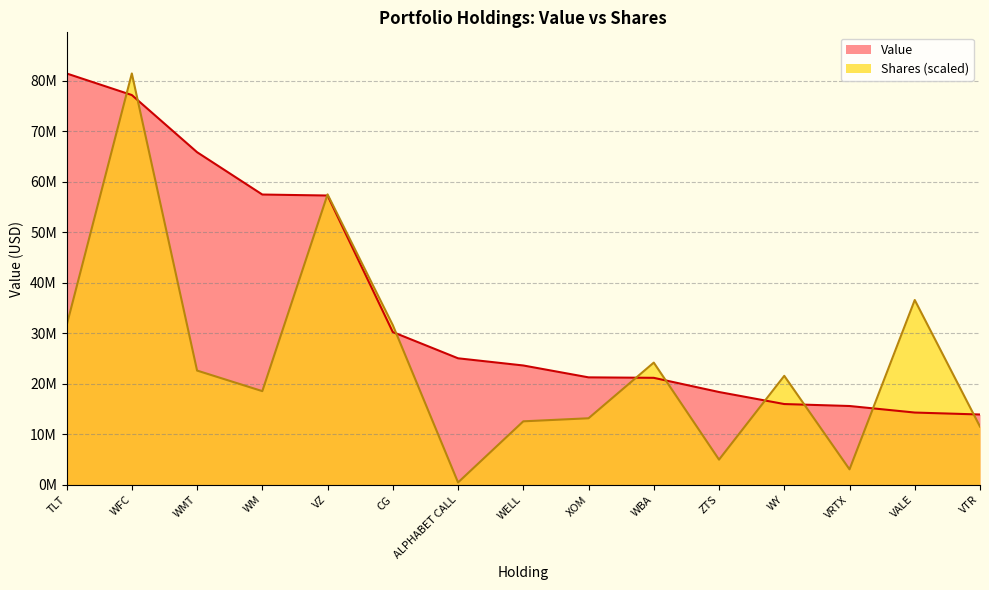

Between XOM and WY, which is larger?

XOM